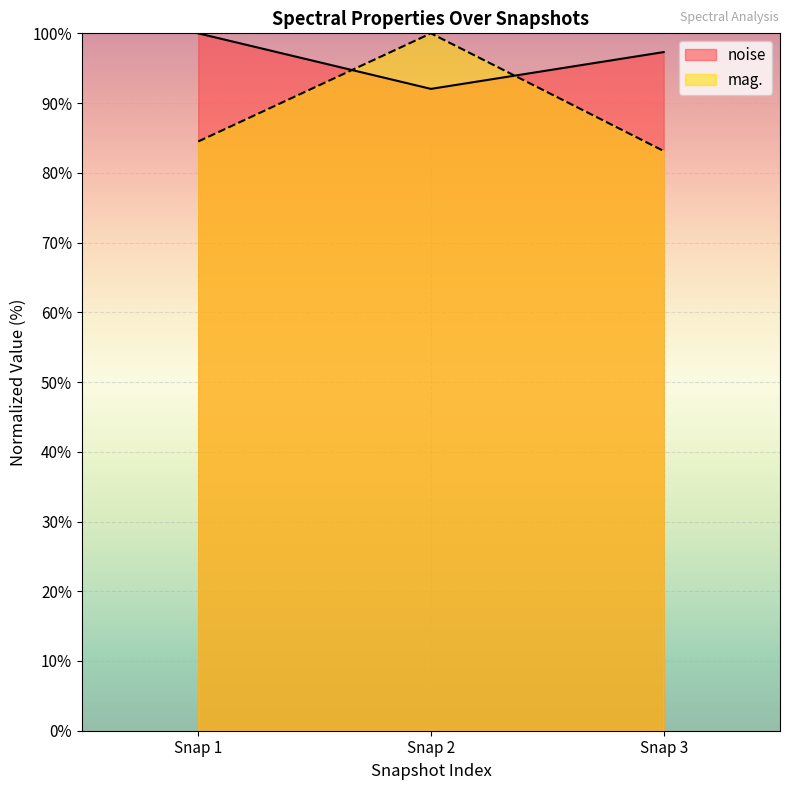

Reading right to left, extract all data points from this chart.

noise: Snap 3=97.3	Snap 2=92.0	Snap 1=100.0
mag.: Snap 3=83.1	Snap 2=100.0	Snap 1=84.5